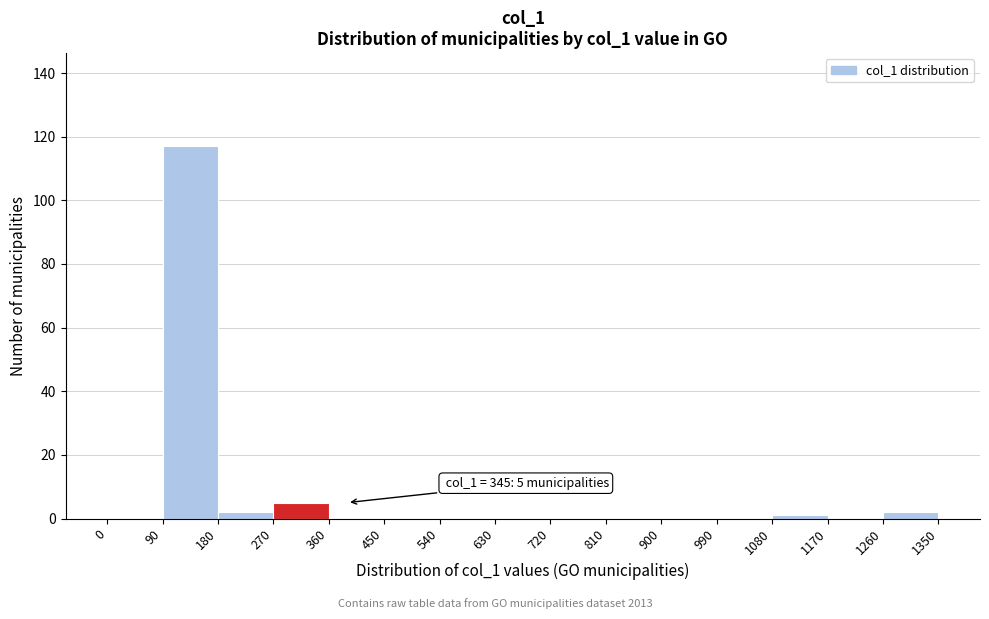

Which range on the x-axis has the tallest bar?

90 to 180